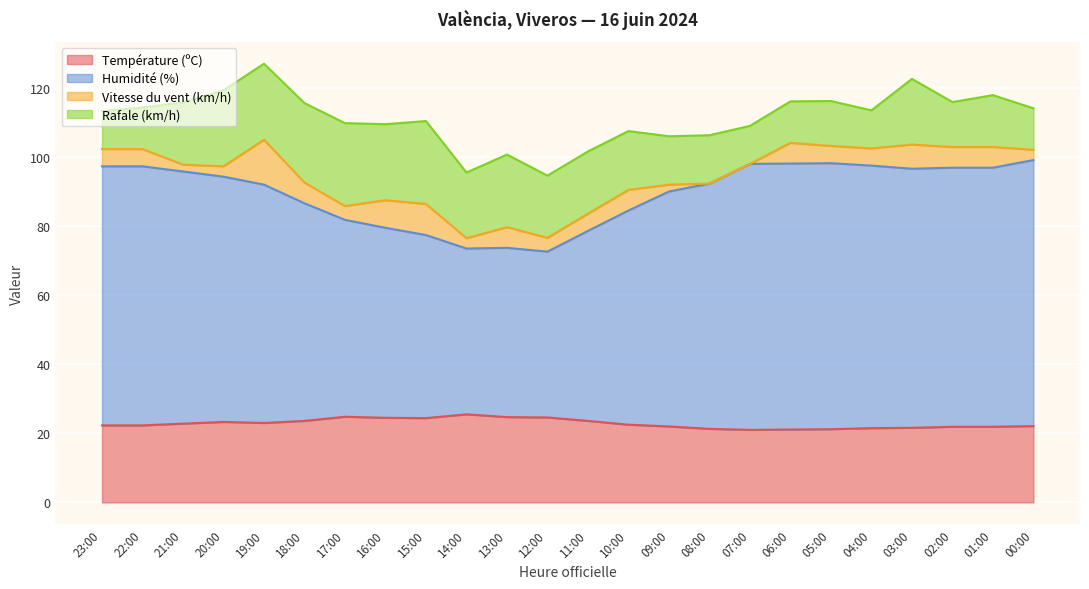

True or false: Température (ºC) has a value of 30.1 at 05:00.

False